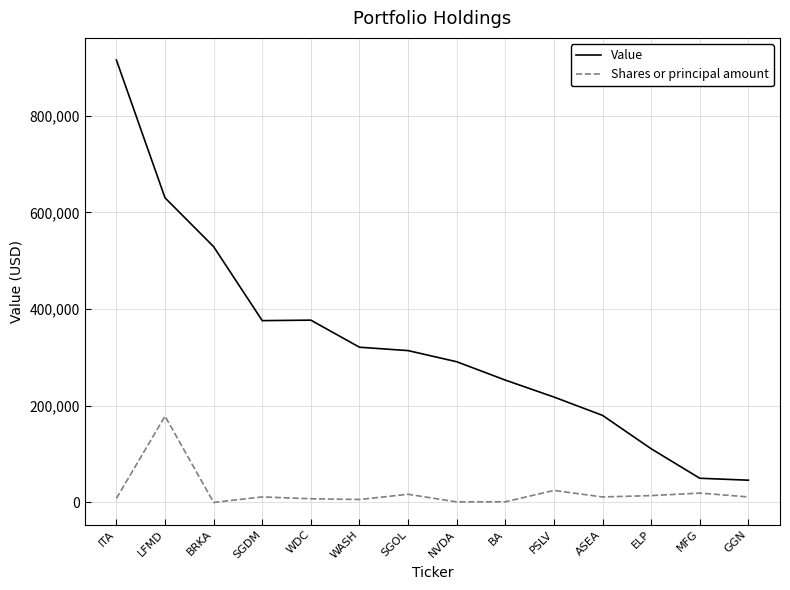

What position from the left is BA?

9